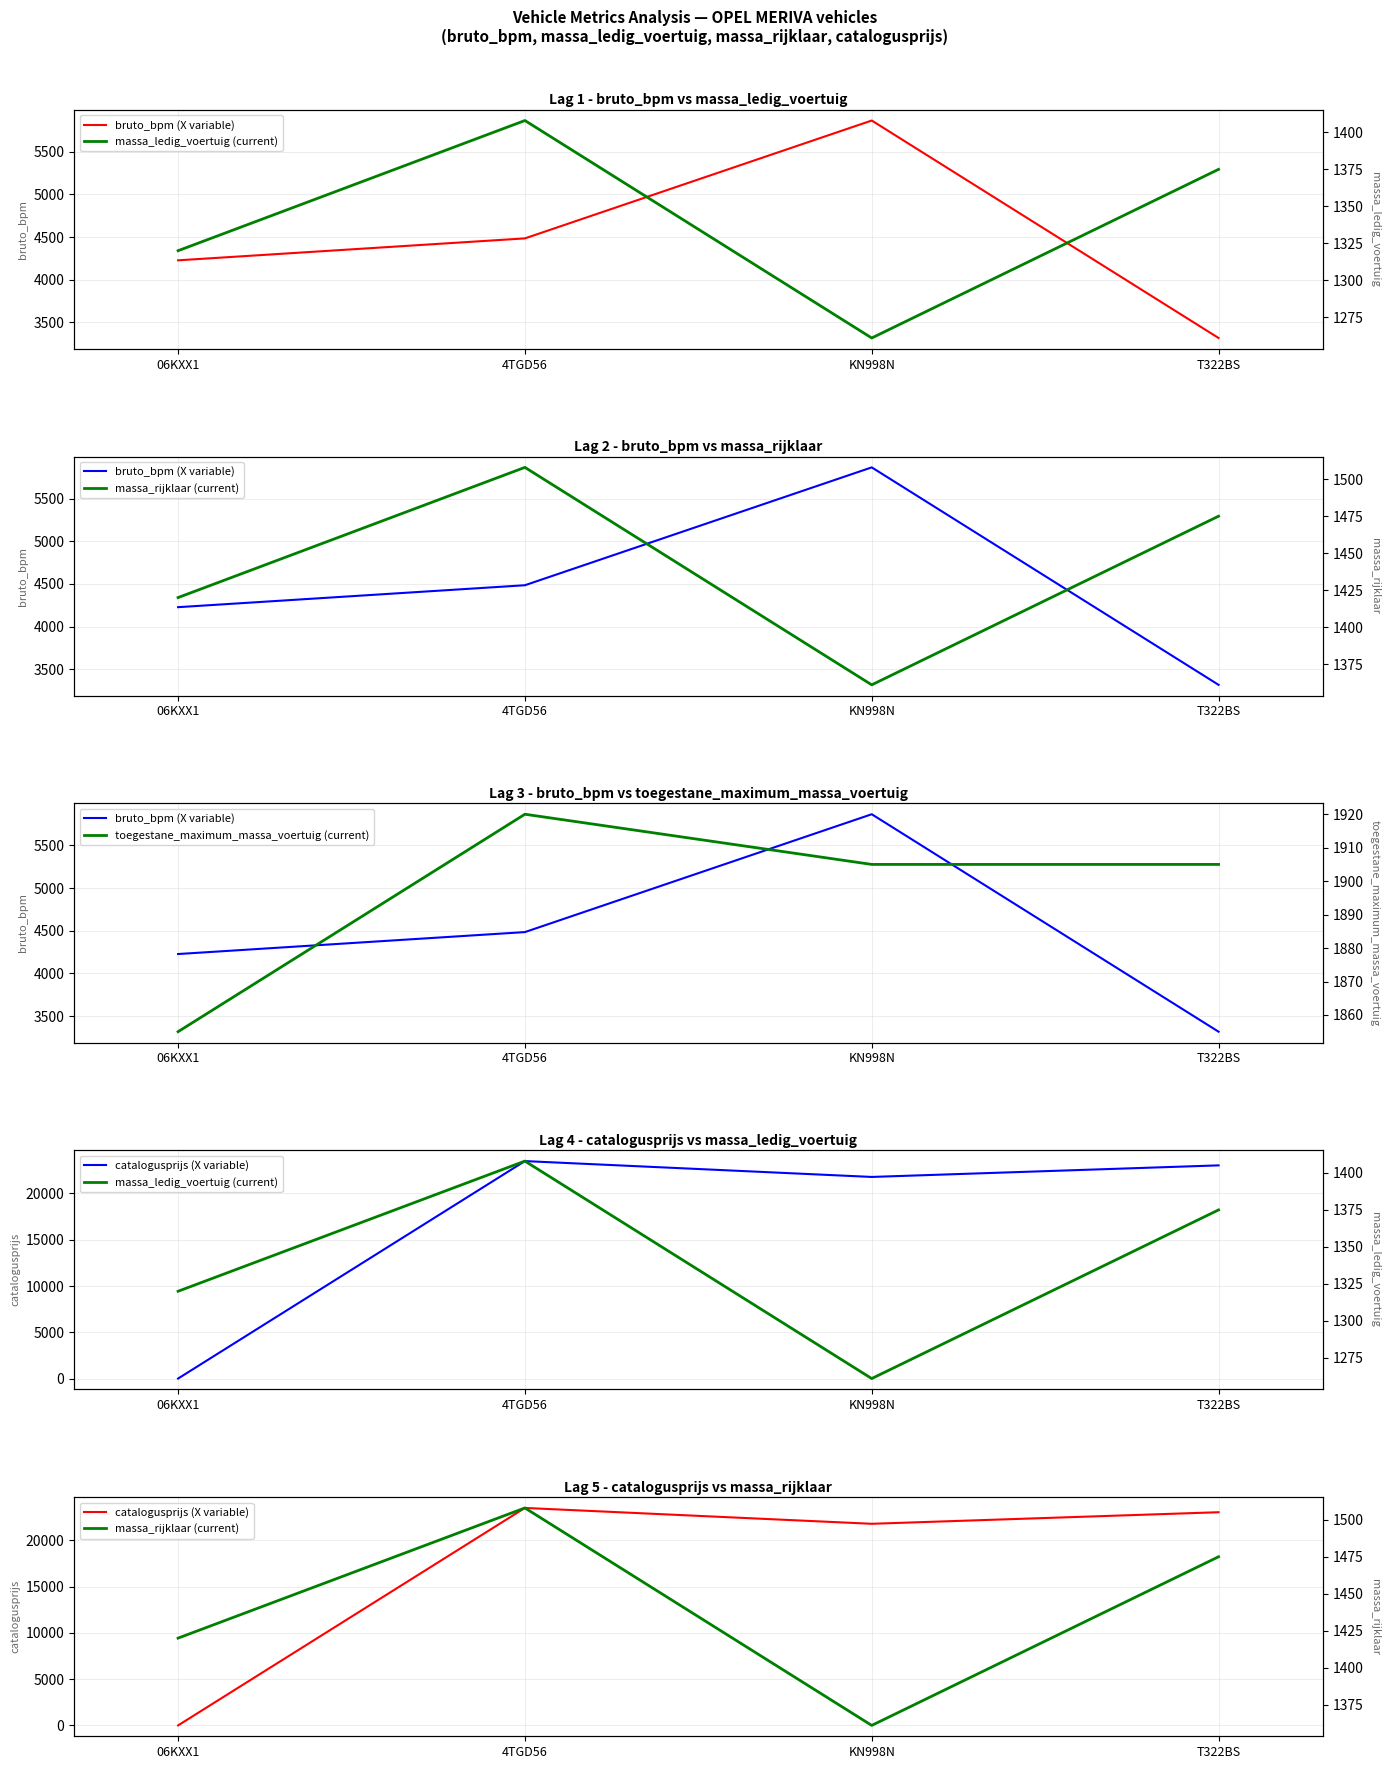

Which label corresponds to the largest value in the chart?

4TGD56